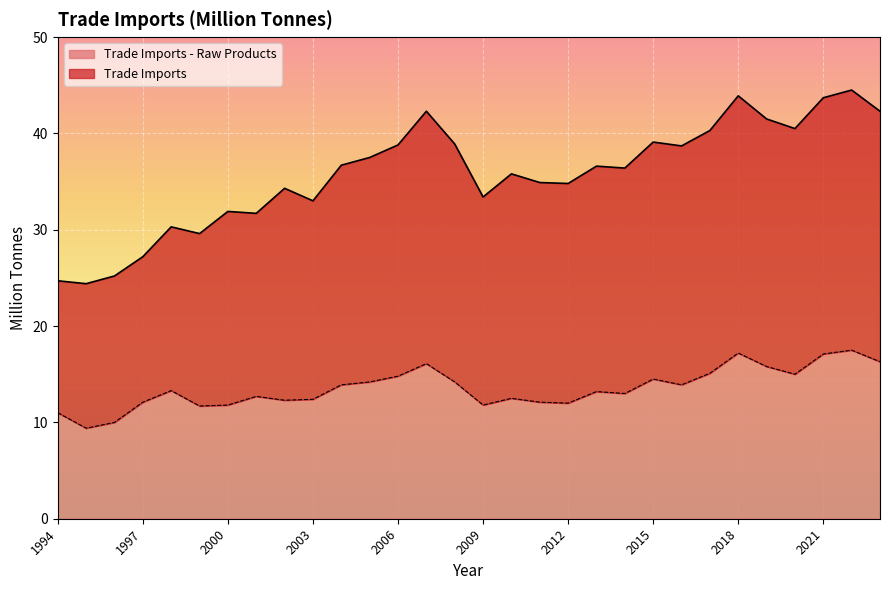

Reading left to right, what are all the values shown in this chart?

Trade Imports: 1994=24.7	1995=24.4	1996=25.2	1997=27.2	1998=30.3	1999=29.6	2000=31.9	2001=31.7	2002=34.3	2003=33.0	2004=36.7	2005=37.5	2006=38.8	2007=42.3	2008=38.9	2009=33.4	2010=35.8	2011=34.9	2012=34.8	2013=36.6	2014=36.4	2015=39.1	2016=38.7	2017=40.3	2018=43.9	2019=41.5	2020=40.5	2021=43.7	2022=44.5	2023=42.3
Trade Imports - Raw Products: 1994=11.0	1995=9.4	1996=10.0	1997=12.1	1998=13.3	1999=11.7	2000=11.8	2001=12.7	2002=12.3	2003=12.4	2004=13.9	2005=14.2	2006=14.8	2007=16.1	2008=14.2	2009=11.8	2010=12.5	2011=12.1	2012=12.0	2013=13.2	2014=13.0	2015=14.5	2016=13.9	2017=15.1	2018=17.2	2019=15.8	2020=15.0	2021=17.1	2022=17.5	2023=16.3